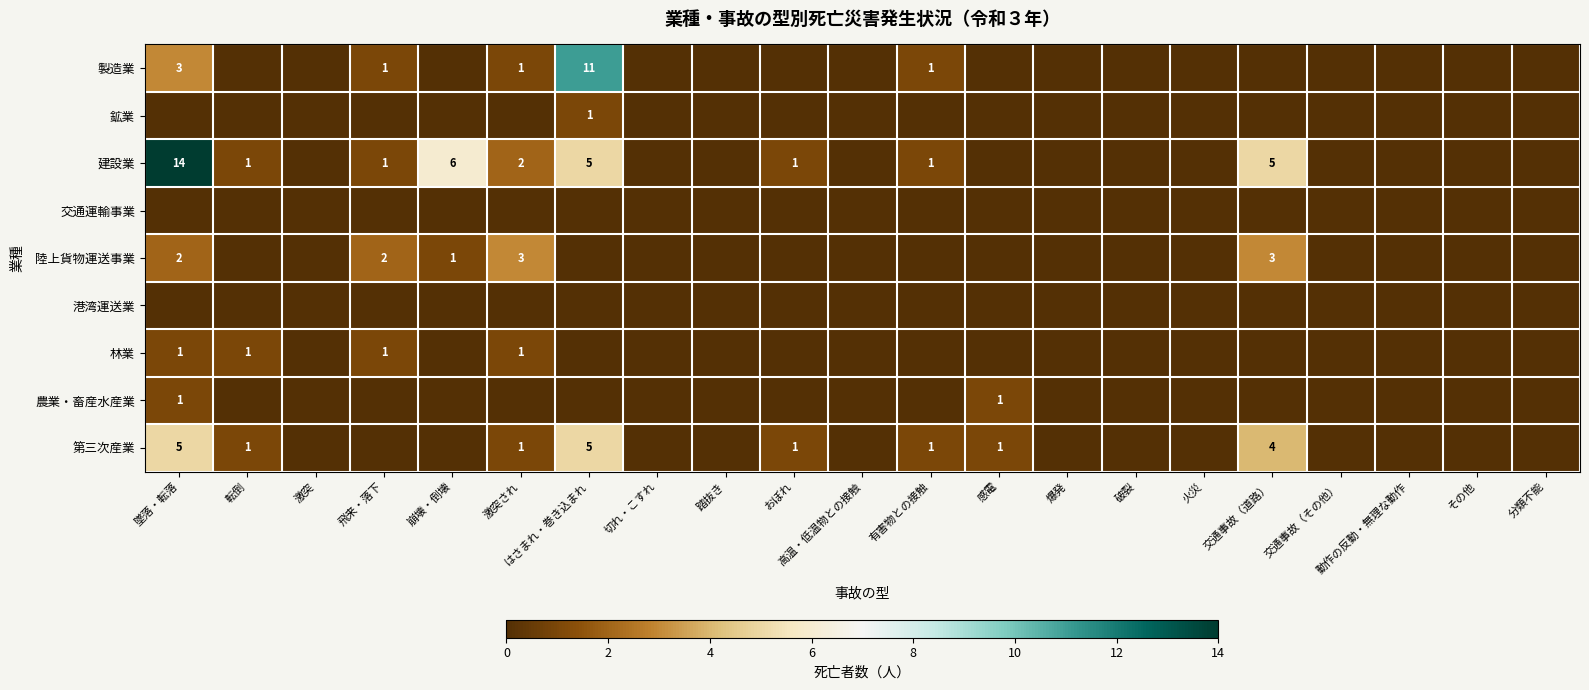

Count the number of data series in this chart.

9